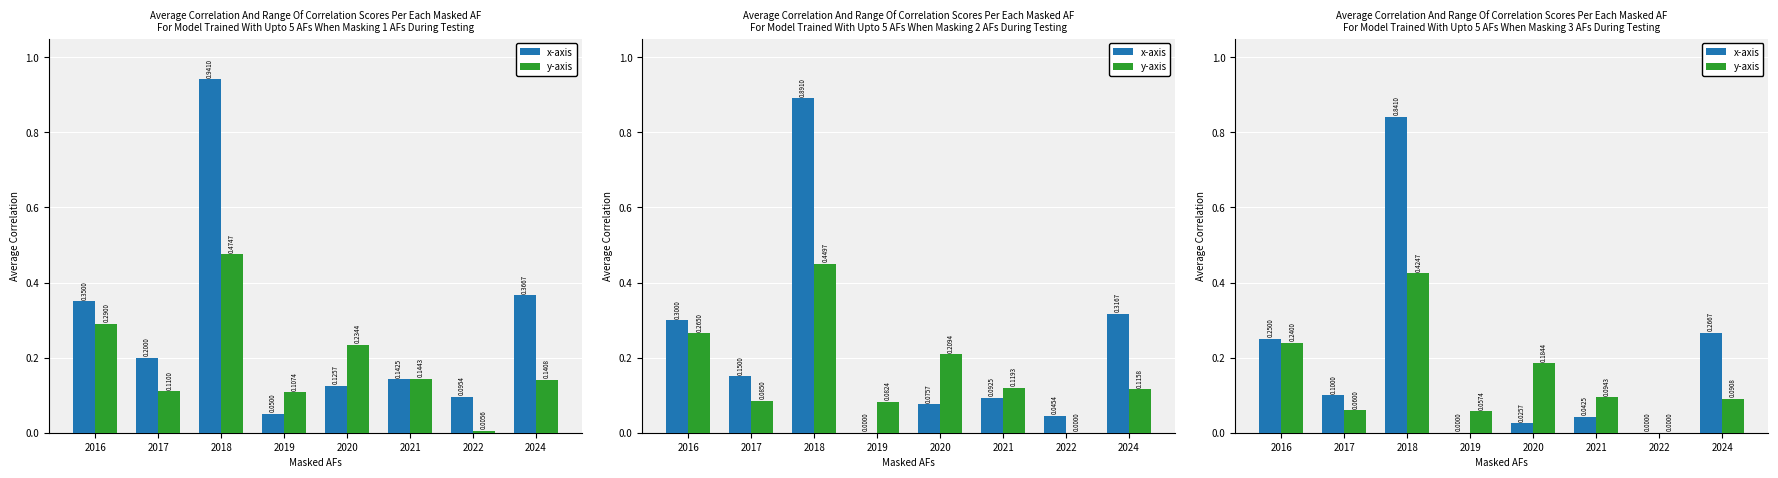

What is the total value across all series at 2020?

0.2